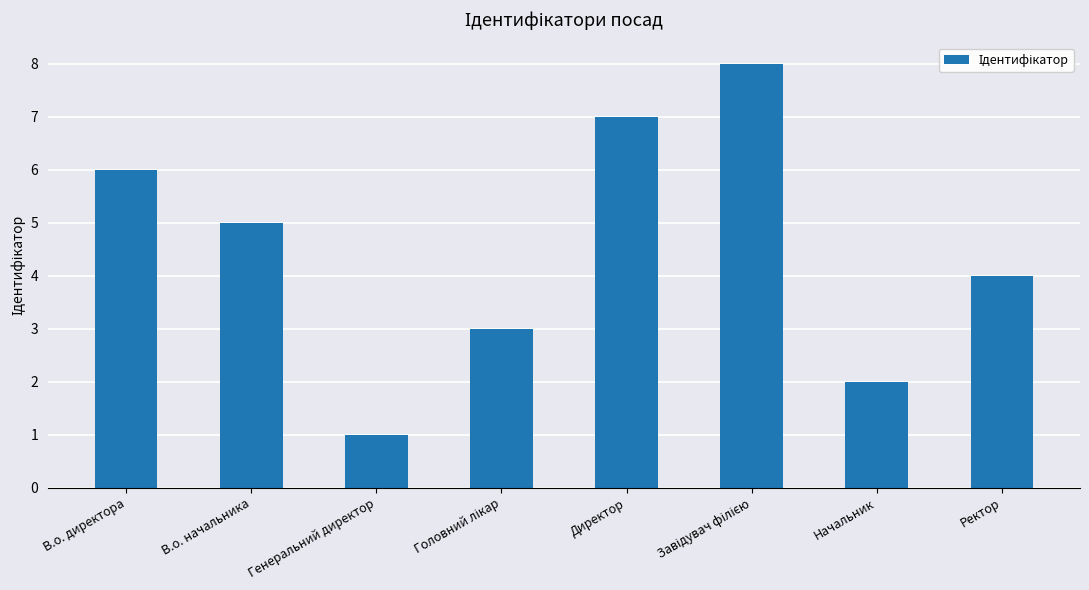

How many distinct data groups are displayed?

1